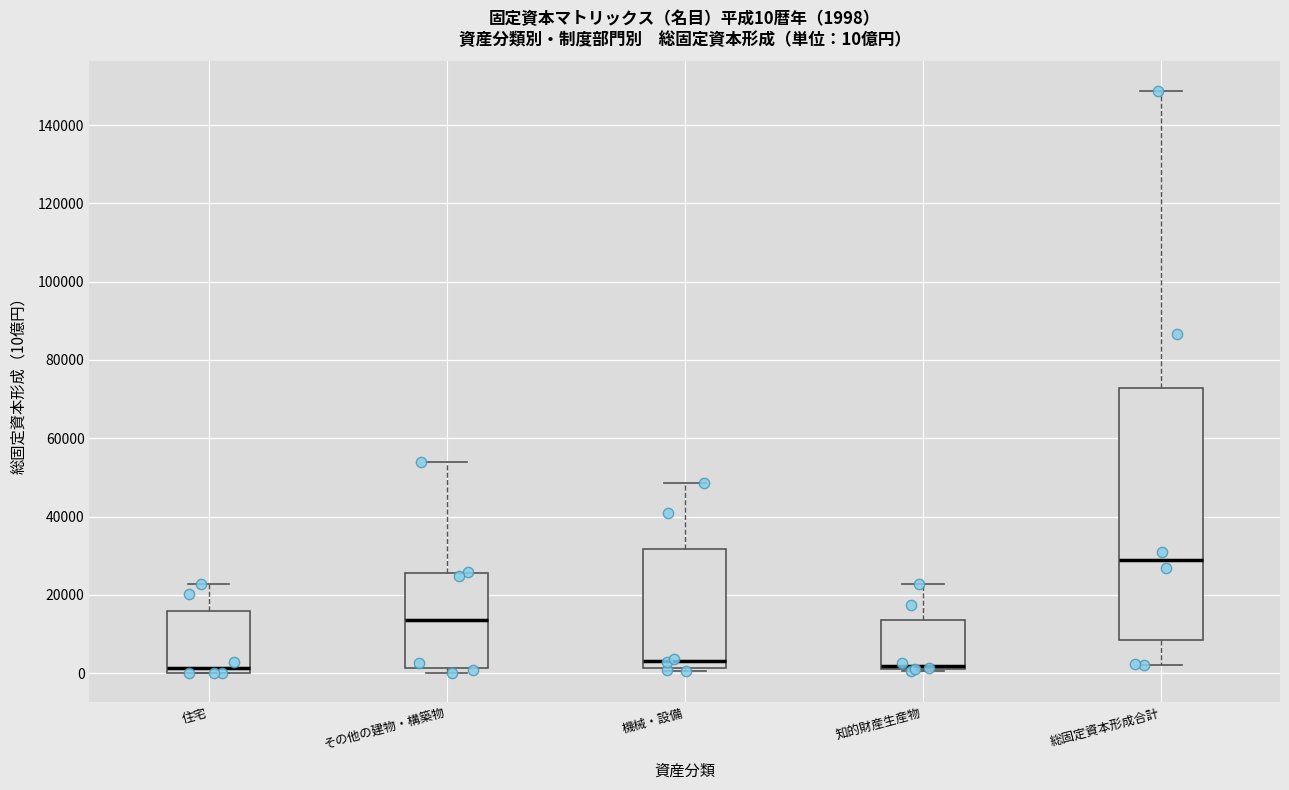

Which box is the tallest, from its lower edge to its upper edge?

総固定資本形成合計